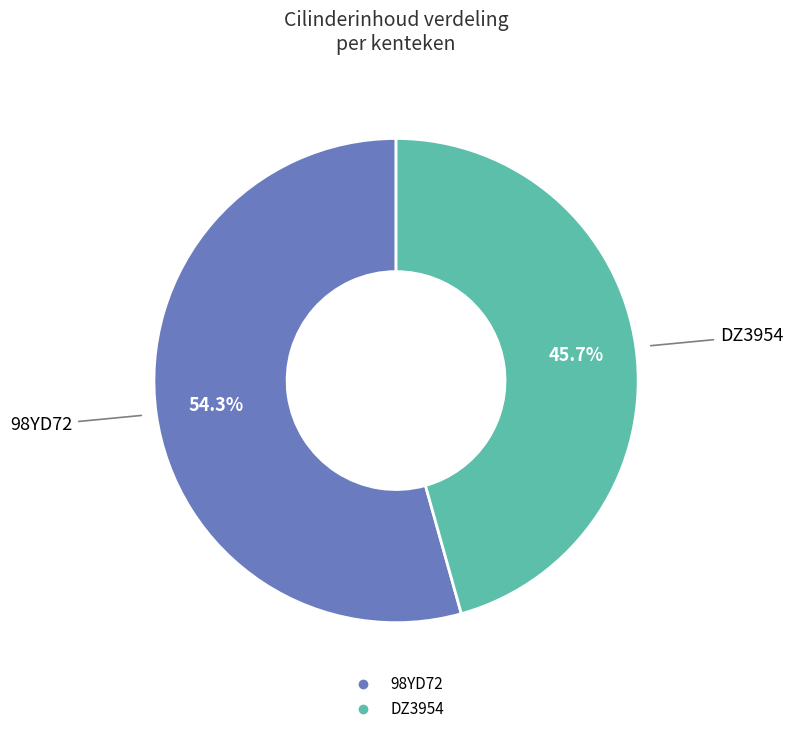

To the nearest percent, what is the combined percentage of 98YD72 and DZ3954?

100%